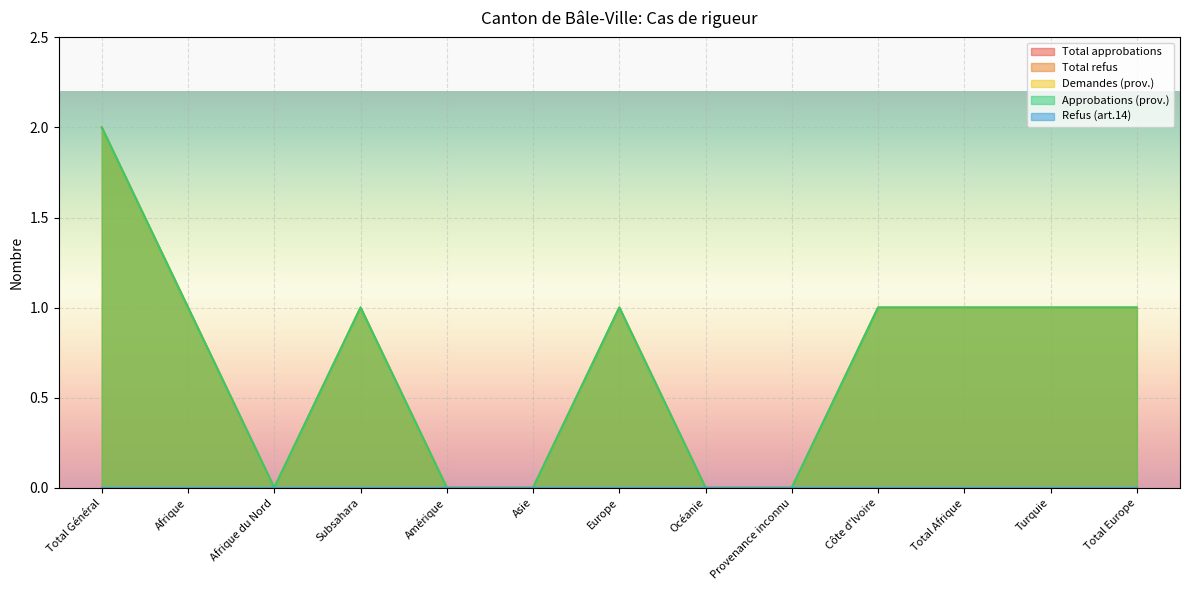

At how many categories does at least one series exceed 0?

8